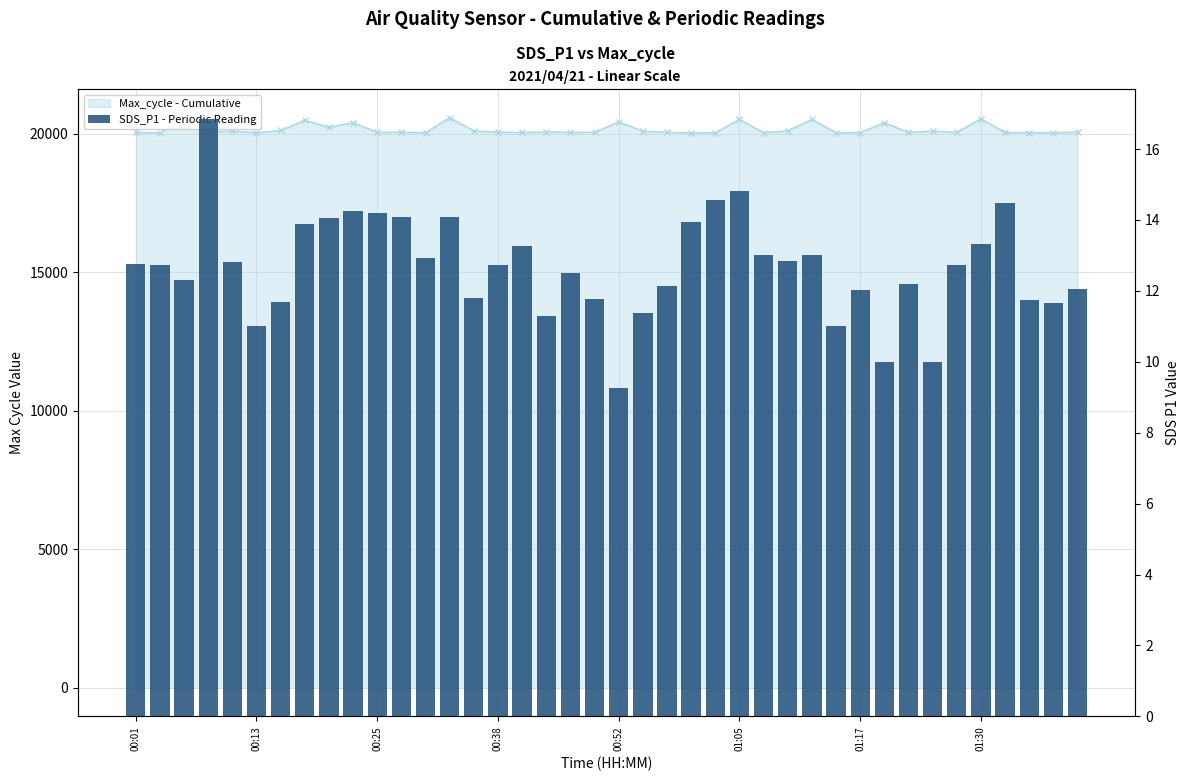

The chart shows a value of 11.8 at 19. True or false?

True